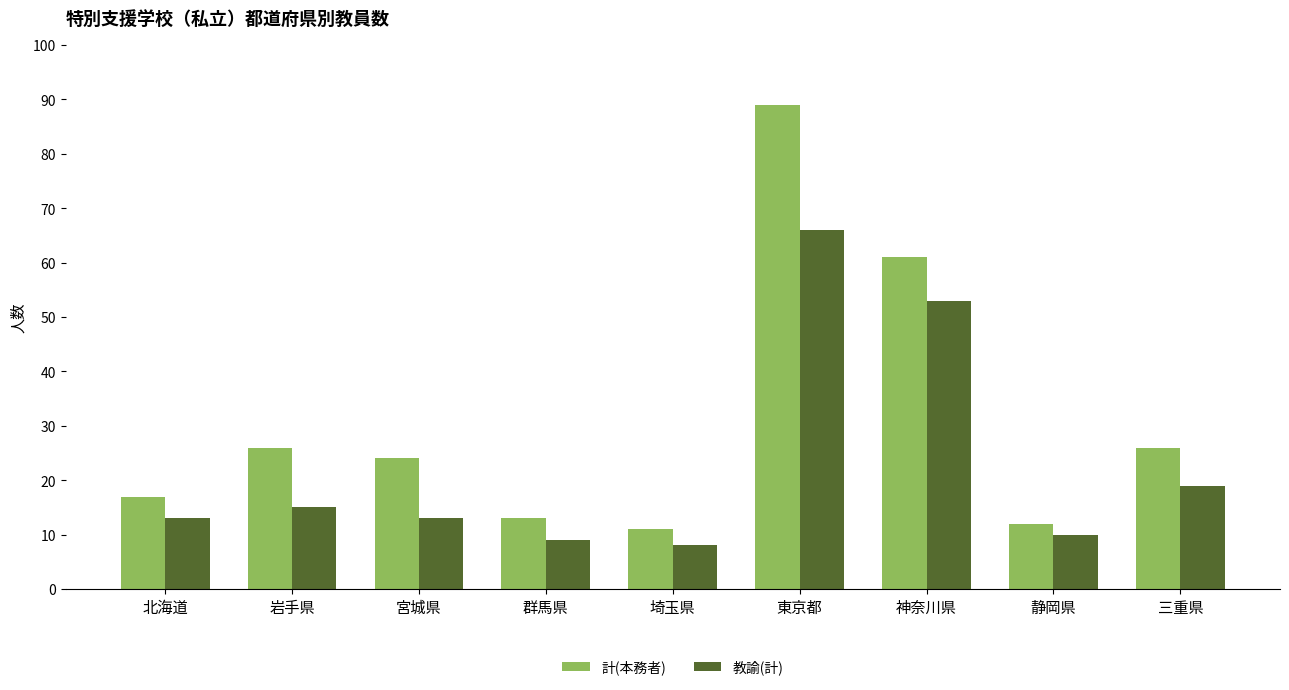

Rank the series by their maximum value, from highest to lowest.

計(本務者), 教諭(計)